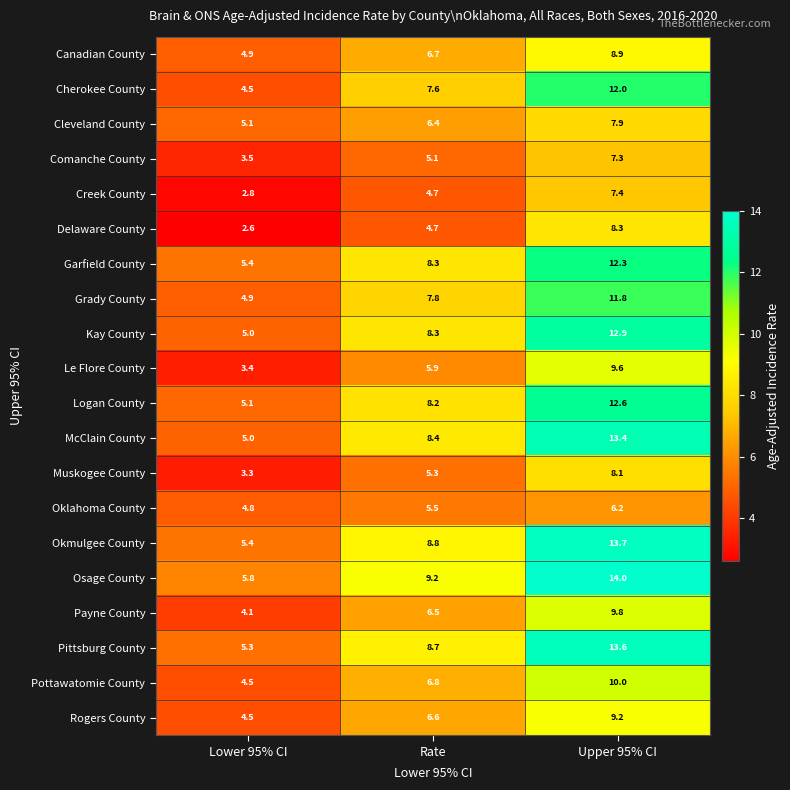

Count the number of data series in this chart.

20